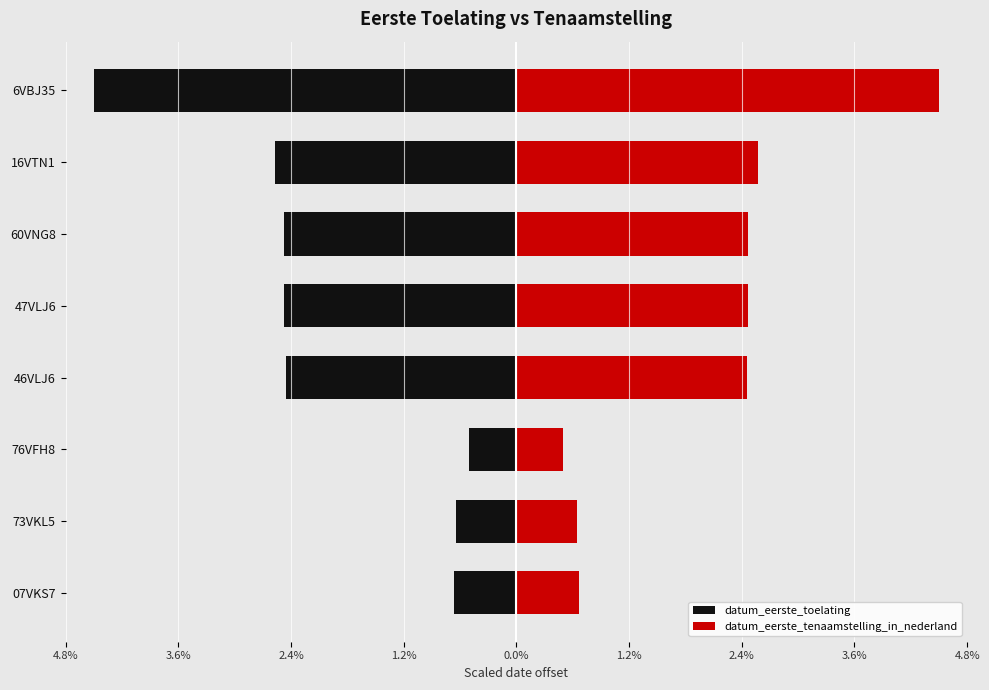

Is it true that datum_eerste_tenaamstelling_in_nederland equals 4.5 at 6VBJ35?

True